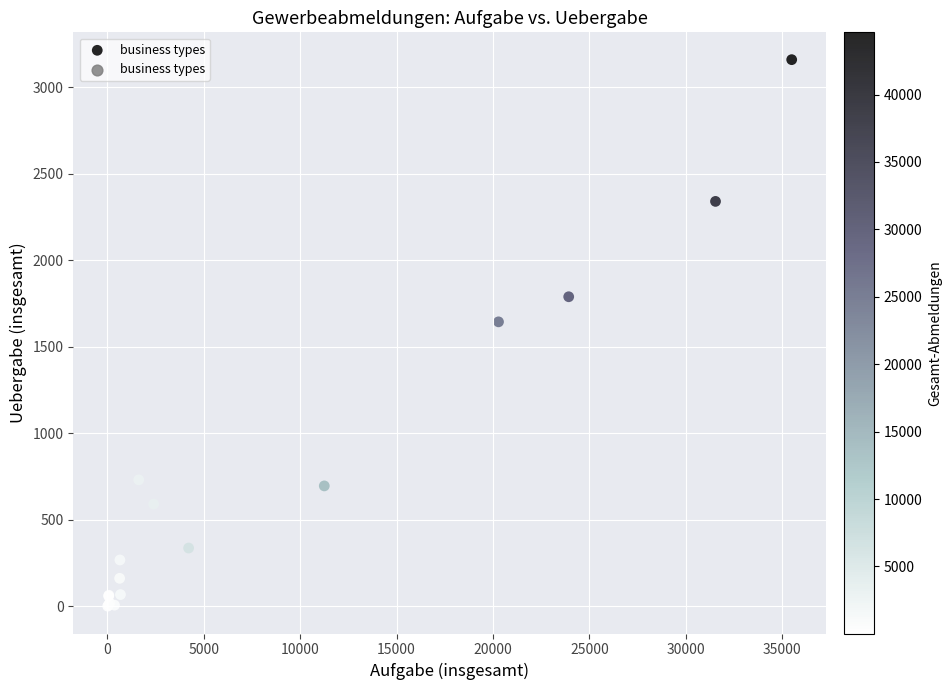

What Y value in the scatter plot is closest to 1580?

1644